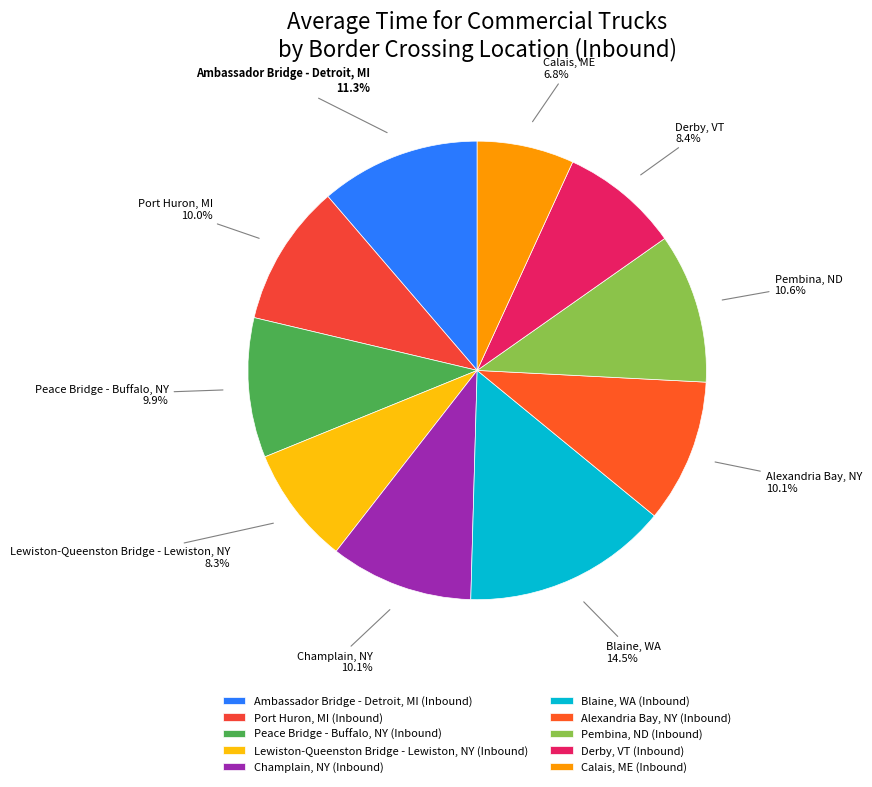

What is the ratio of the value at Pembina, ND (Inbound) to the value at Calais, ME (Inbound)?

1.5